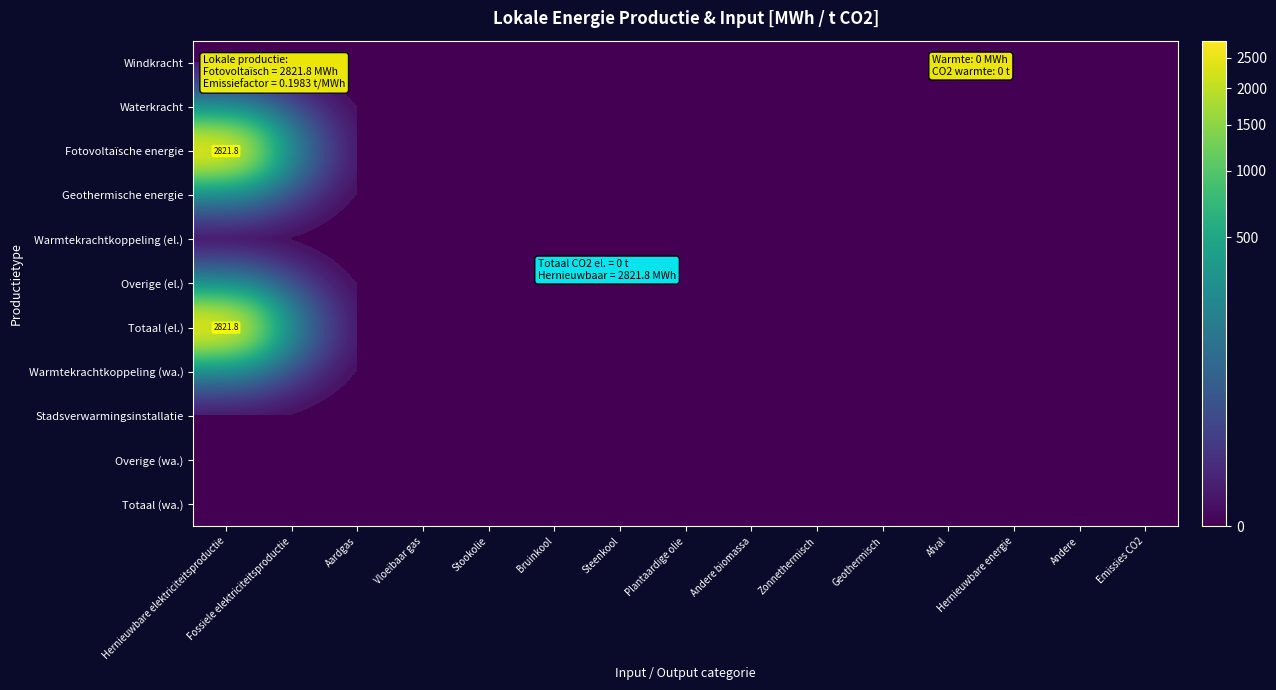

How many series are shown in this chart?

11